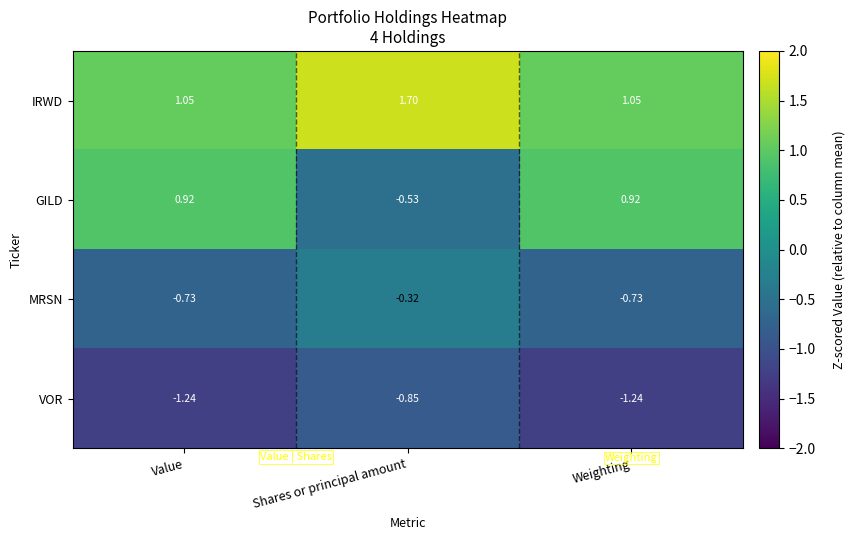

Where is VOR nearest to the value -1?

Shares or principal amount